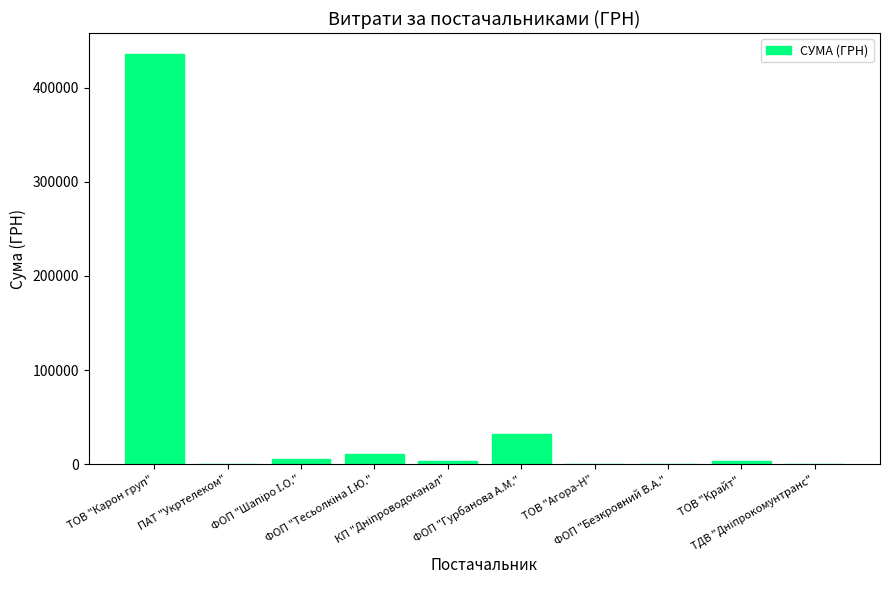

Are the bars grouped side by side (vs. stacked)?

No